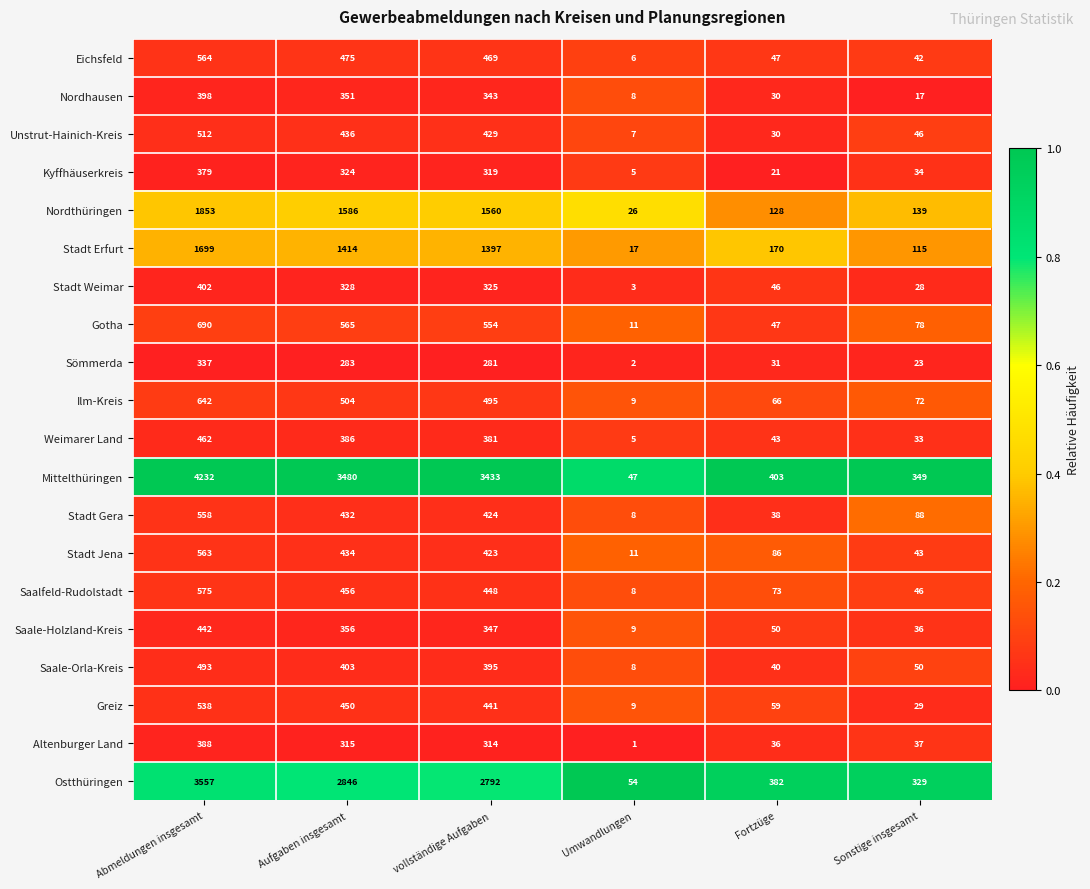

The Nordhausen series shows 467 at vollständige Aufgaben. True or false?

False